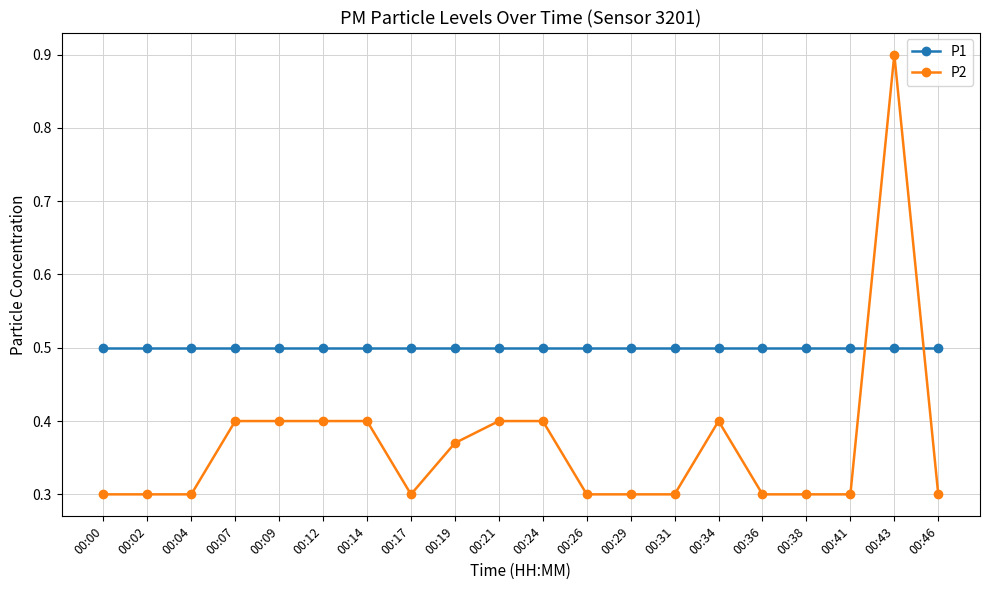

Which label corresponds to the largest value in the chart?

00:43